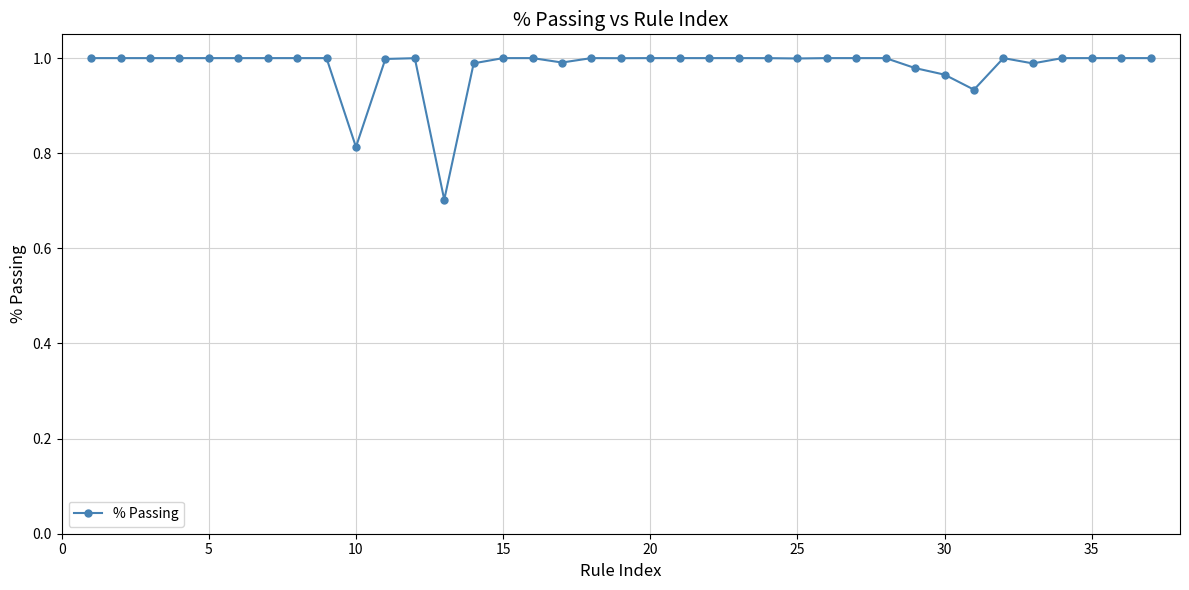

True or false: the data has more than 0 interior local peaks.

True